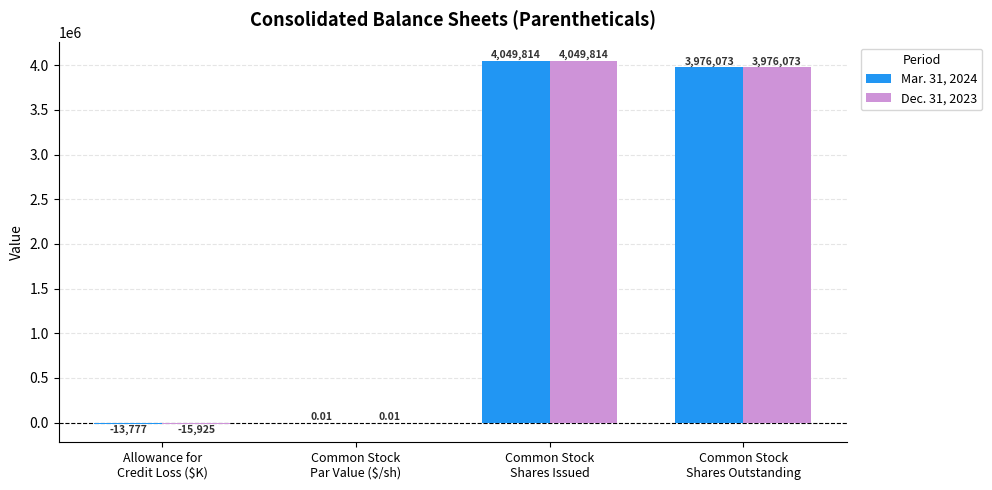

Which series has the largest total across all categories?

Mar. 31, 2024